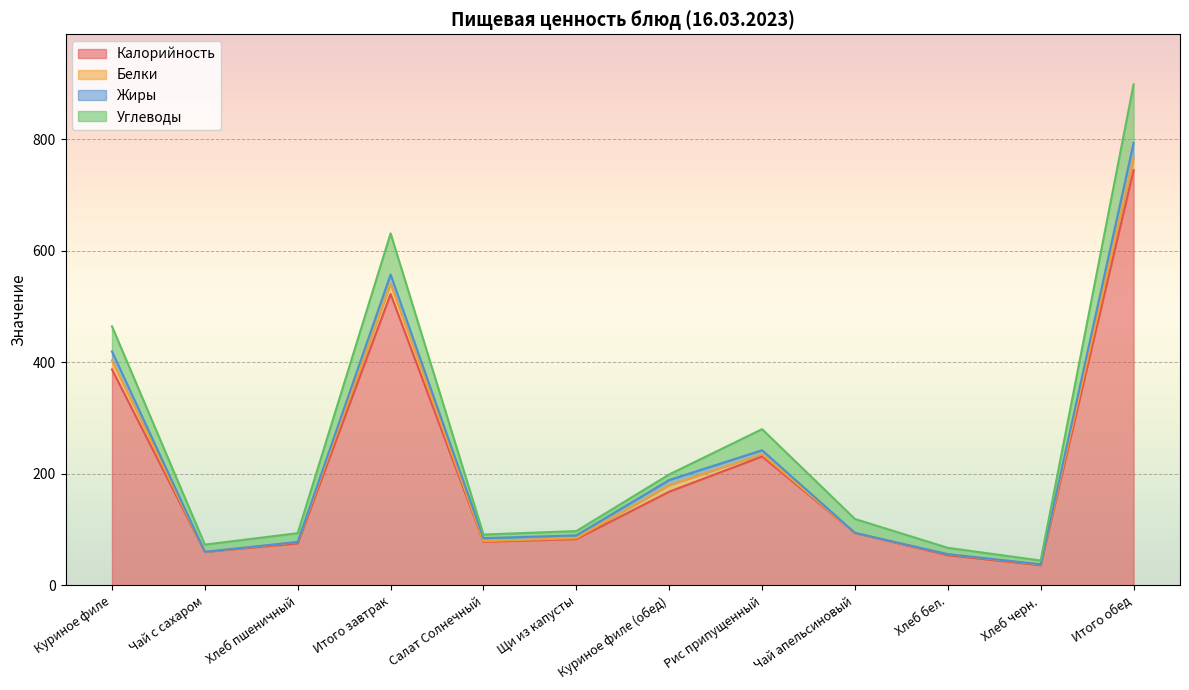

Reading left to right, what are all the values shown in this chart?

Калорийность: Куриное филе=387.4	Чай с сахаром=60.0	Хлеб пшеничный=75.2	Итого завтрак=522.6	Салат Солнечный=78.2	Щи из капусты=83.0	Куриное филе (обед)=168.0	Рис припущенный=231.2	Чай апельсиновый=94.1	Хлеб бел.=54.0	Хлеб черн.=36.2	Итого обед=744.7
Белки: Куриное филе=16.2	Чай с сахаром=0.1	Хлеб пшеничный=2.4	Итого завтрак=18.8	Салат Солнечный=1.1	Щи из капусты=1.8	Куриное филе (обед)=11.9	Рис припущенный=4.1	Чай апельсиновый=0.0	Хлеб бел.=1.8	Хлеб черн.=1.3	Итого обед=22.0
Жиры: Куриное филе=16.0	Чай с сахаром=0.0	Хлеб пшеничный=0.3	Итого завтрак=16.2	Салат Солнечный=5.3	Щи из капусты=4.8	Куриное филе (обед)=9.1	Рис припущенный=7.1	Чай апельсиновый=0.0	Хлеб бел.=0.2	Хлеб черн.=0.2	Итого обед=26.7
Углеводы: Куриное филе=45.0	Чай с сахаром=13.0	Хлеб пшеничный=15.7	Итого завтрак=73.8	Салат Солнечный=6.5	Щи из капусты=7.8	Куриное филе (обед)=10.0	Рис припущенный=37.8	Чай апельсиновый=25.0	Хлеб бел.=11.3	Хлеб черн.=6.8	Итого обед=105.2